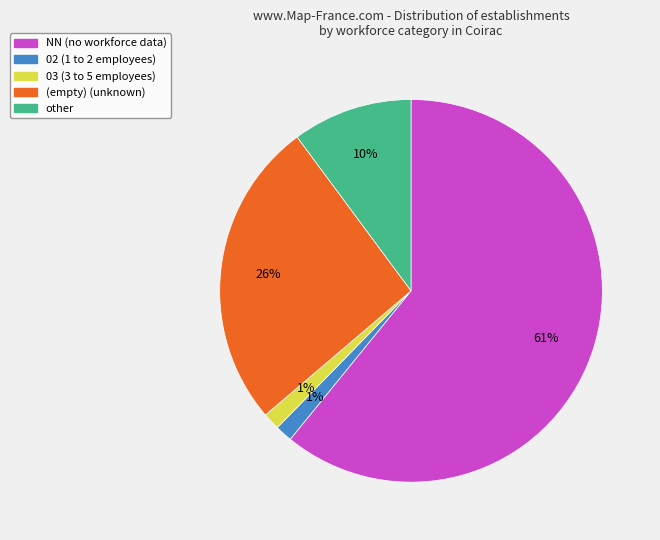

To the nearest percent, what is the average slice percentage?

20%